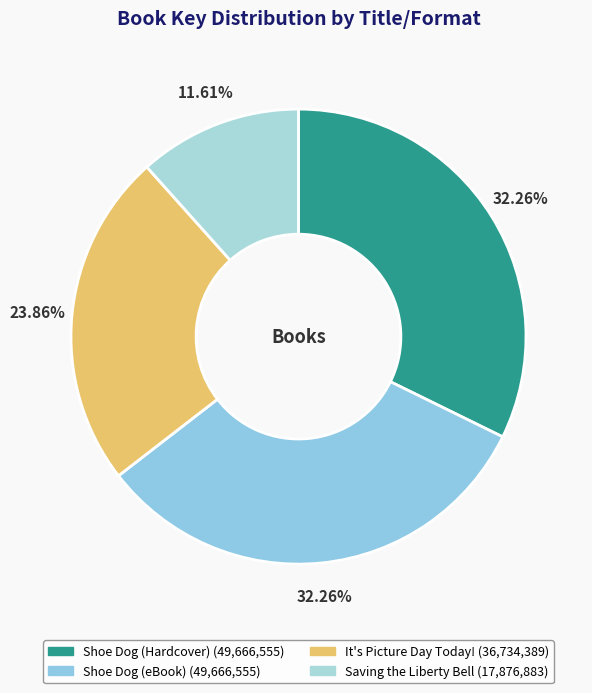

Which category has the smallest portion of the pie?

Saving the Liberty Bell